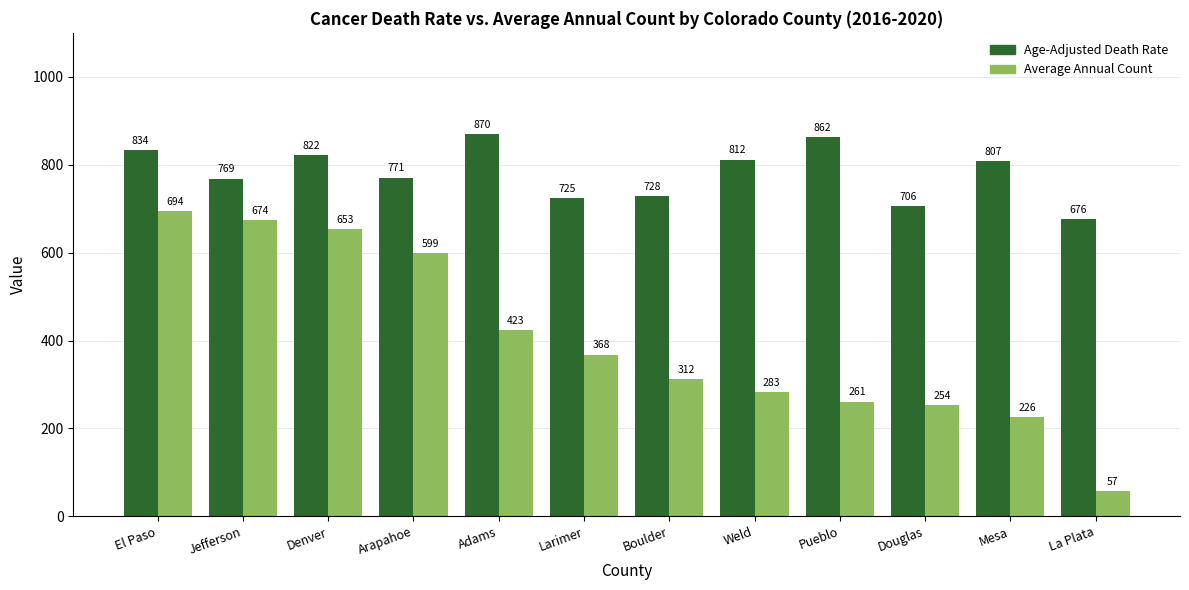

Which category has the lowest value in the Age-Adjusted Death Rate series?

La Plata